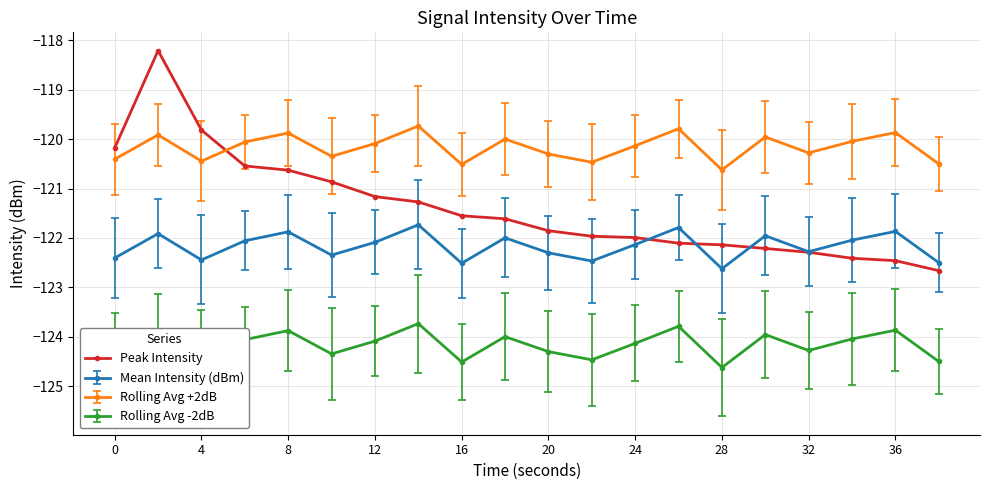

Which series has the largest total across all categories?

Rolling Avg +2dB